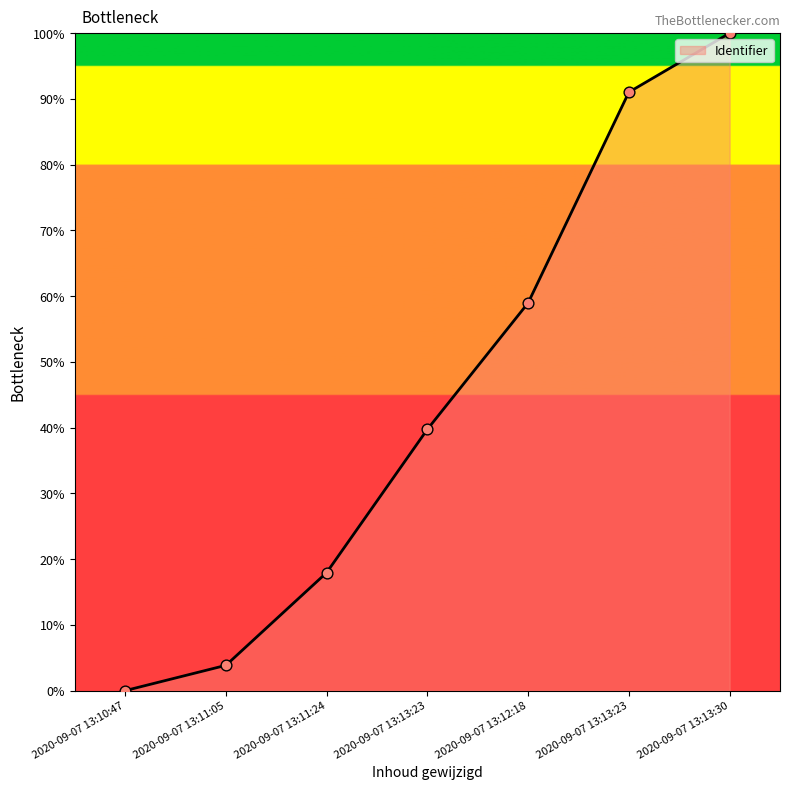

How many lines are shown in the chart?

1